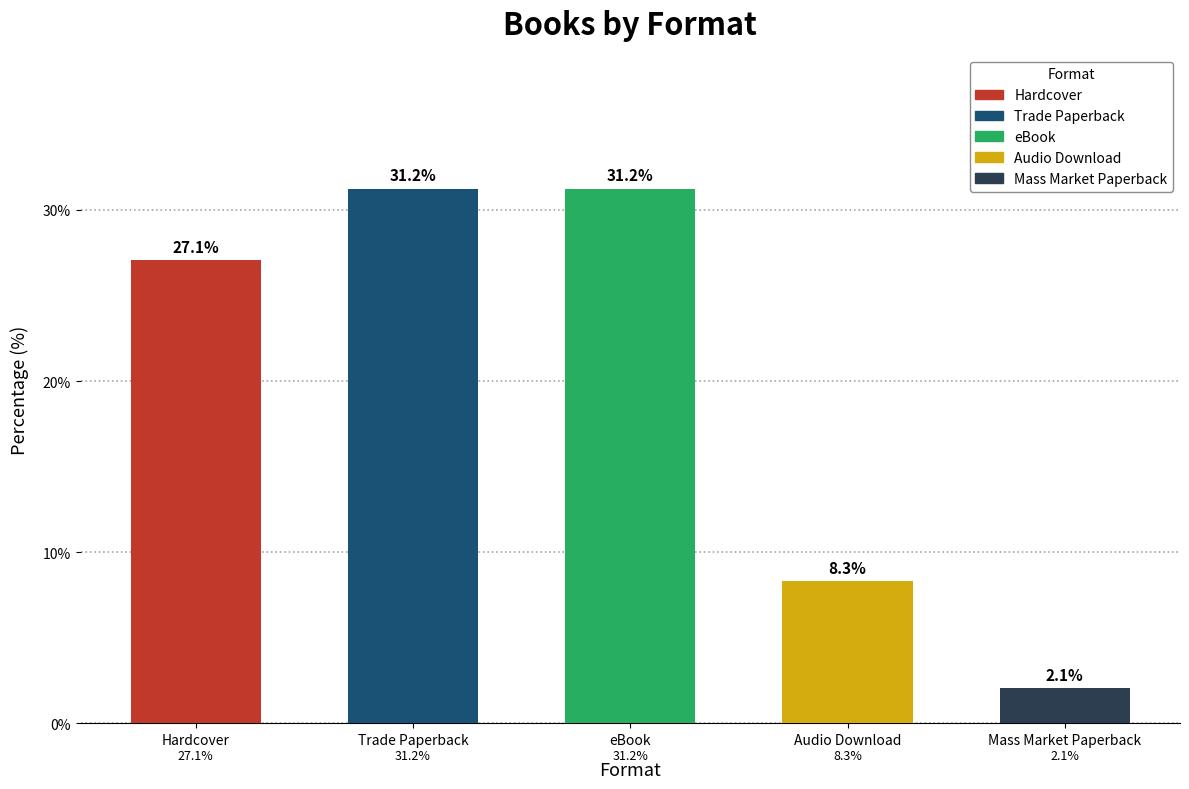

The chart shows a value of 0.8 at Mass Market Paperback. True or false?

False